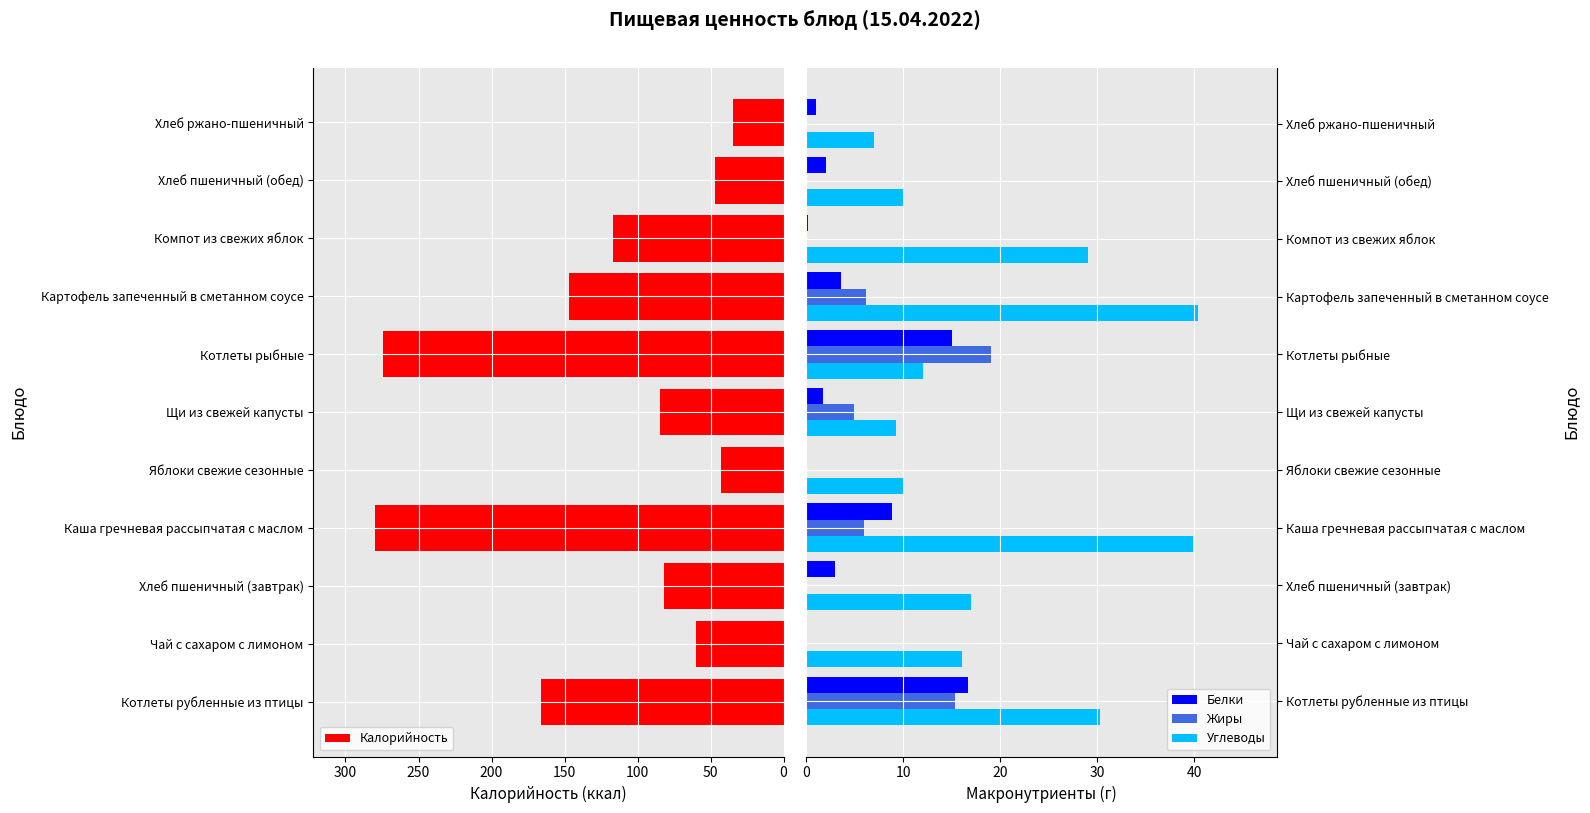

What is the sum of the Белки values at Котлеты рубленные из птицы and Хлеб пшеничный (завтрак)?

19.6